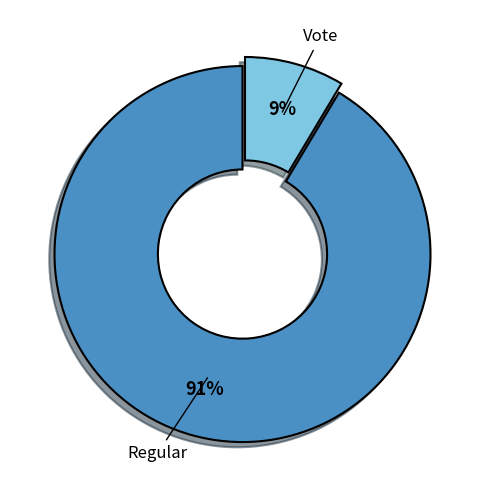

To the nearest percent, what is the average slice percentage?

50%